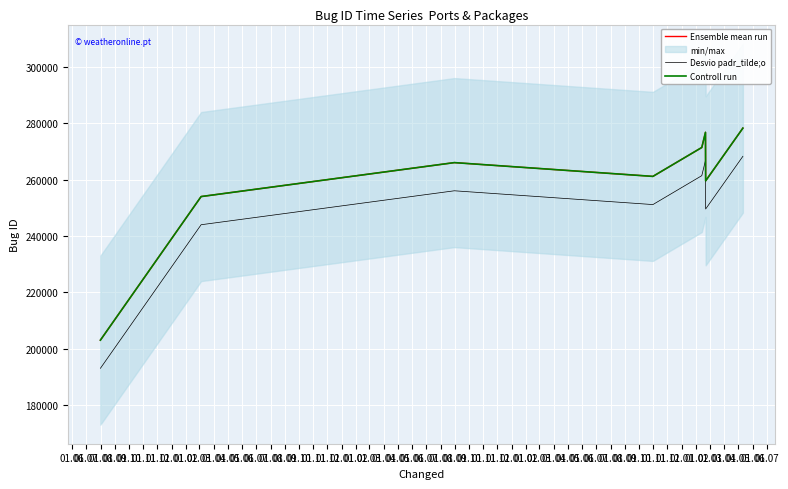

Reading left to right, extract all data points from this chart.

Ensemble mean run: 203043	253999	266050	261156	271416	276797	259585	278283
Desvio padr_tilde;o: 193043	243999	256050	251156	261416	266797	249585	268283
Controll run: 203043	253999	266050	261156	271416	276797	259585	278283